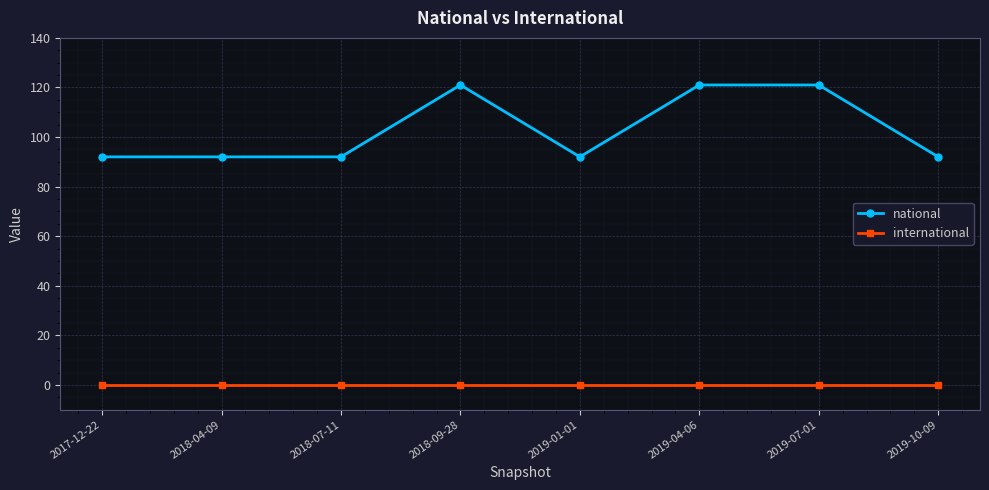

True or false: international and national intersect in this chart.

False